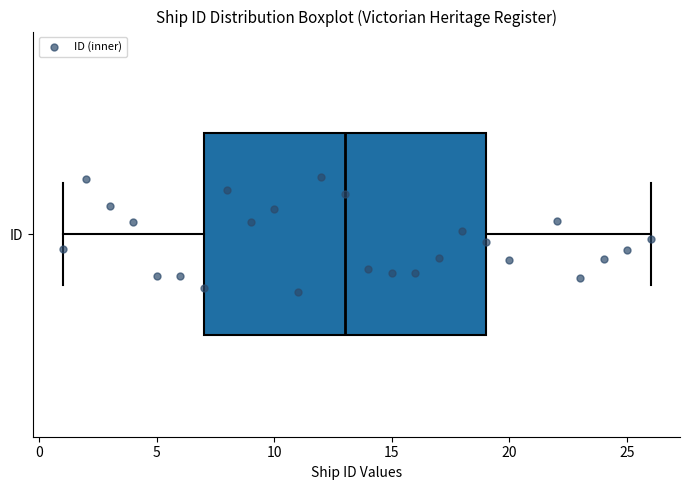

Transcribe this box plot: give where the median line is, the range the box spans, and where the two whiskers end, as read against the x-axis. The values are not printed on the chart, so give them approximately, as read against the axis.

median 13, box 7 to 19, whiskers 1 to 26